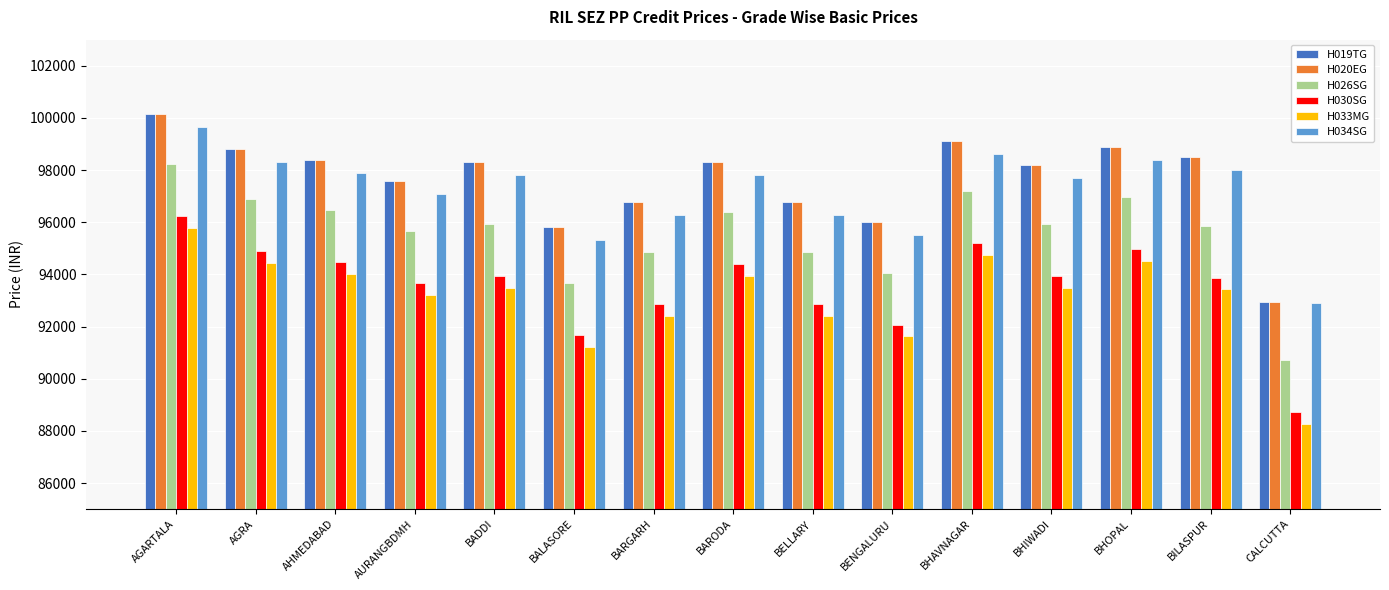

What is the spread (max minus min) of values at BHOPAL?

4370